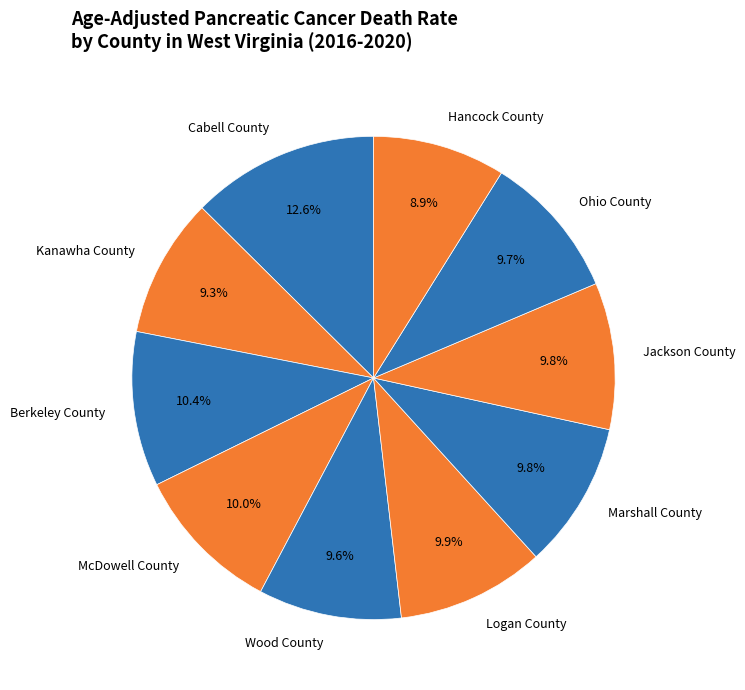

To the nearest percent, what is the combined percentage of McDowell County and Kanawha County?

19%